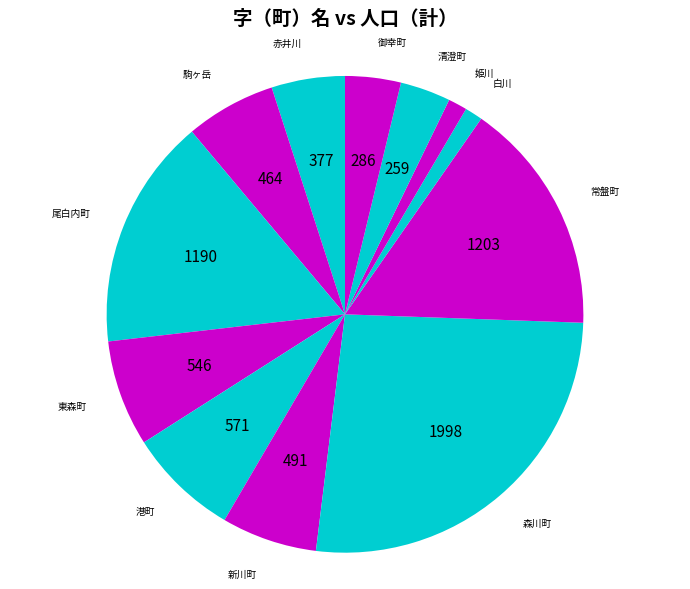

True or false: 御幸町 accounts for 4% of the total.

True